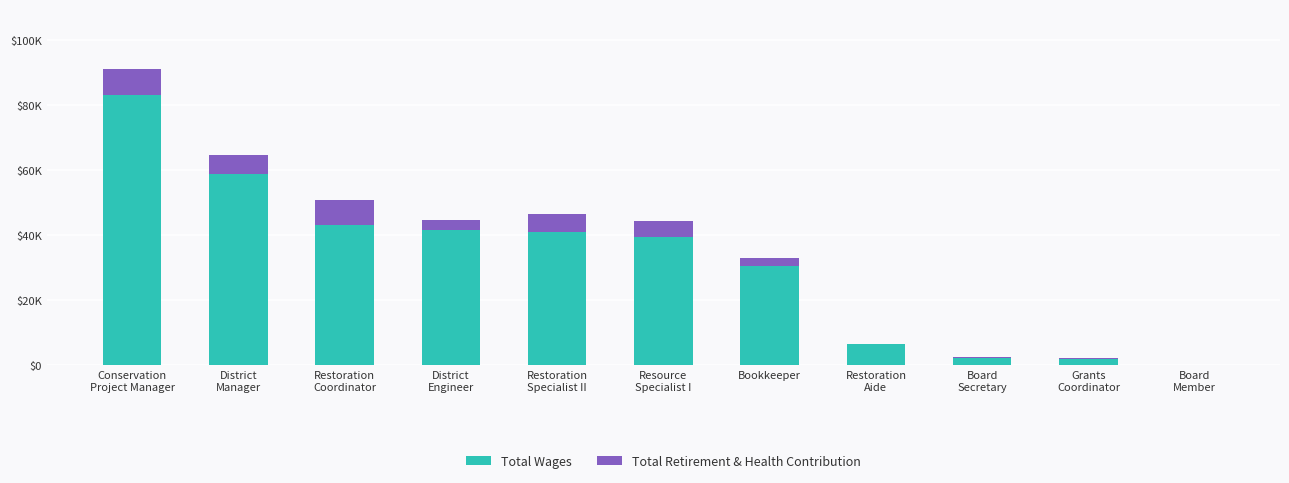

At which label is Total Wages closest to 41595?

District
Engineer